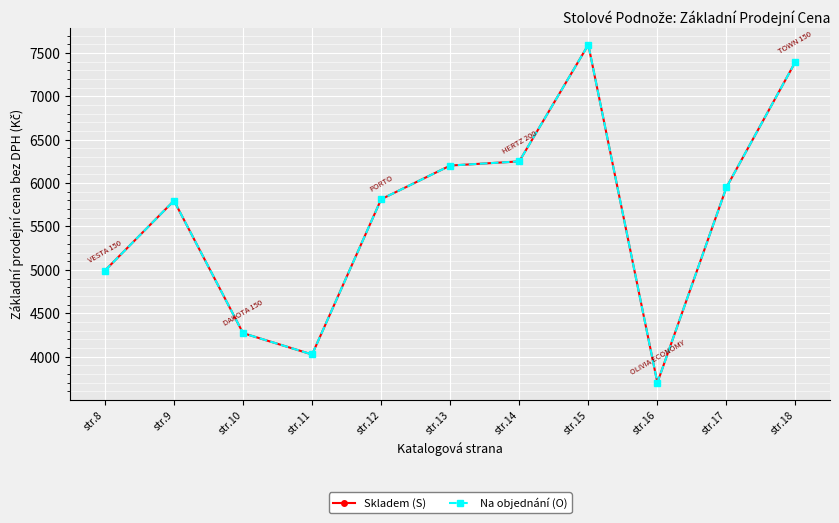

Is the value of Skladem (S) at str.9 greater than the value of Na objednání (O) at str.18?

No